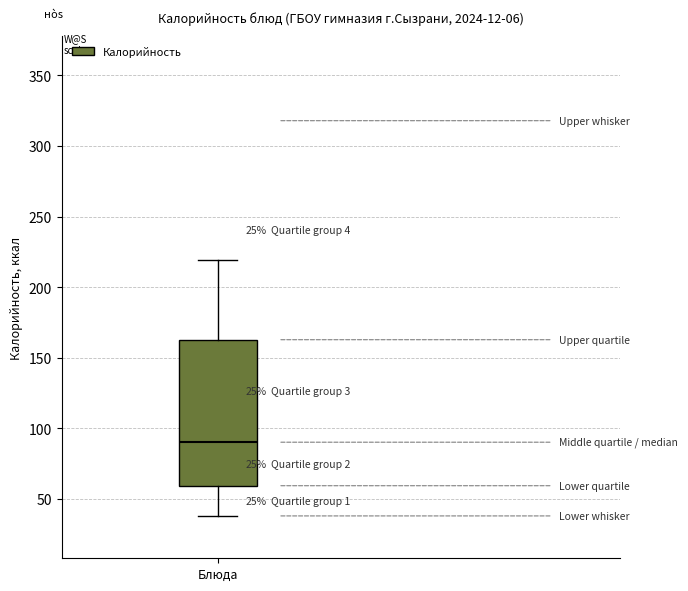

Transcribe this box plot: give where the median line is, the range the box spans, and where the two whiskers end, as read against the y-axis. The values are not printed on the chart, so give them approximately, as read against the axis.

median 90, box 60 to 165, whiskers 40 to 220